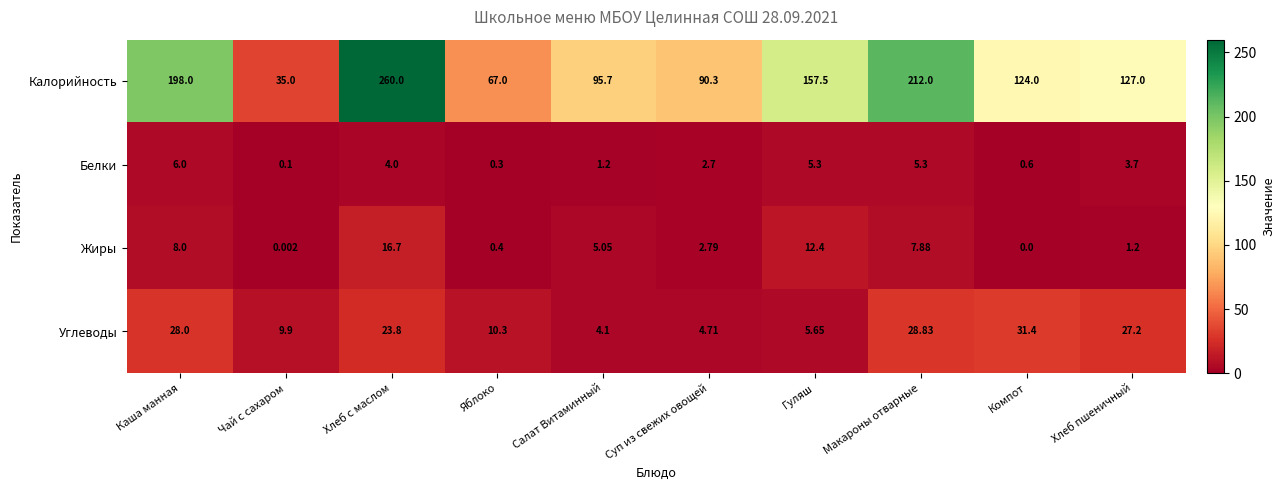

Which series has the widest spread of values?

Калорийность